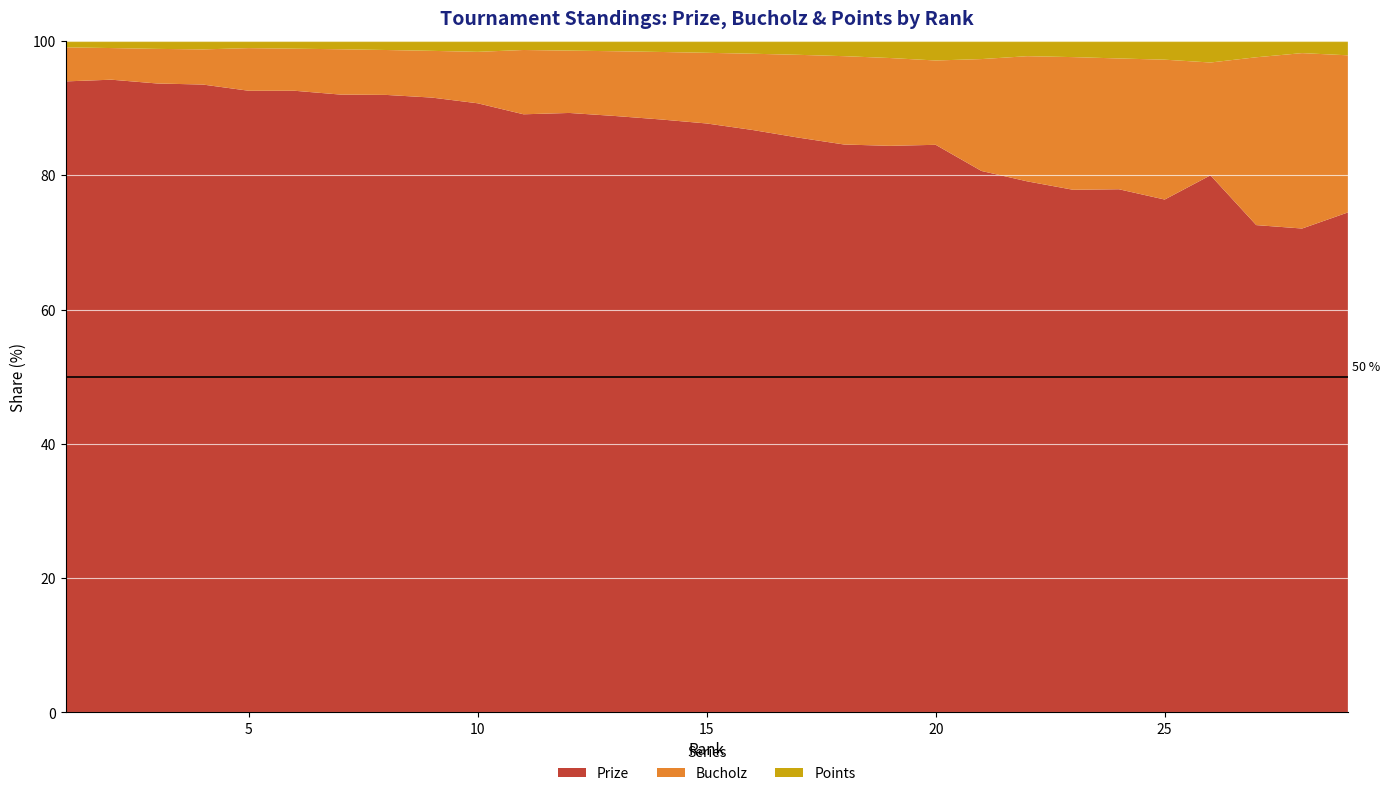

Reading left to right, transcribe all the data shown in this chart.

Prize: 1000	900	800	750	700	650	600	550	500	450	400	375	350	325	300	275	250	225	200	175	150	140	130	120	110	100	90	80	70
Bucholz: 54	45	44	42	48	44	44	40	38	38	43	39	38	37	36	36	36	35	31	26	31	33	33	30	30	21	31	29	22
Points: 10	10	10	10	8	8	8	8	8	8	6	6	6	6	6	6	6	6	6	6	5	4	4	4	4	4	3	2	2